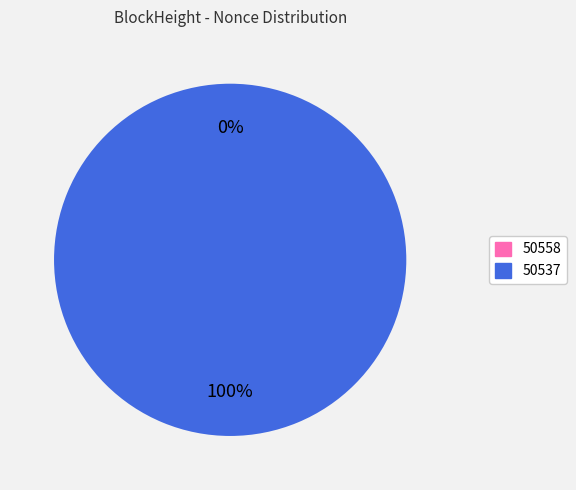

Rank the categories by value from lowest to highest.

50558, 50537